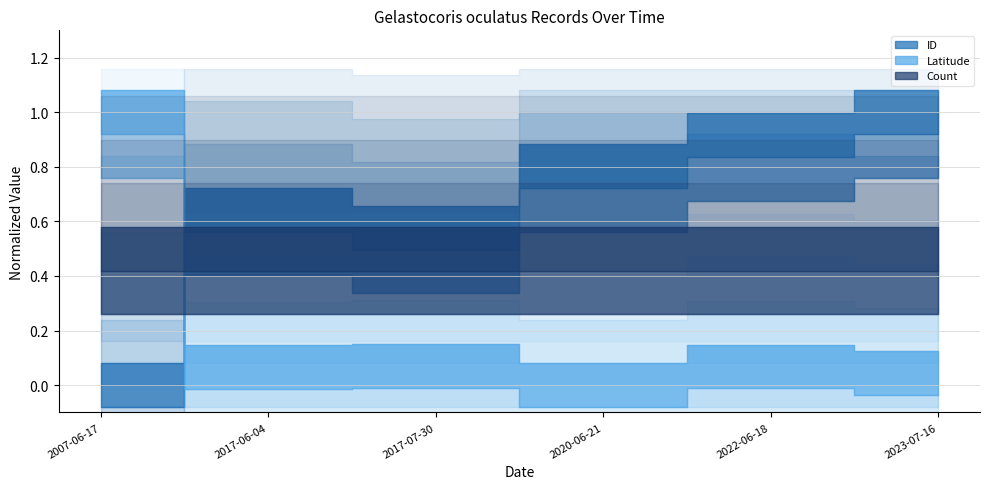

How many intersections are there between ID and Latitude?

1